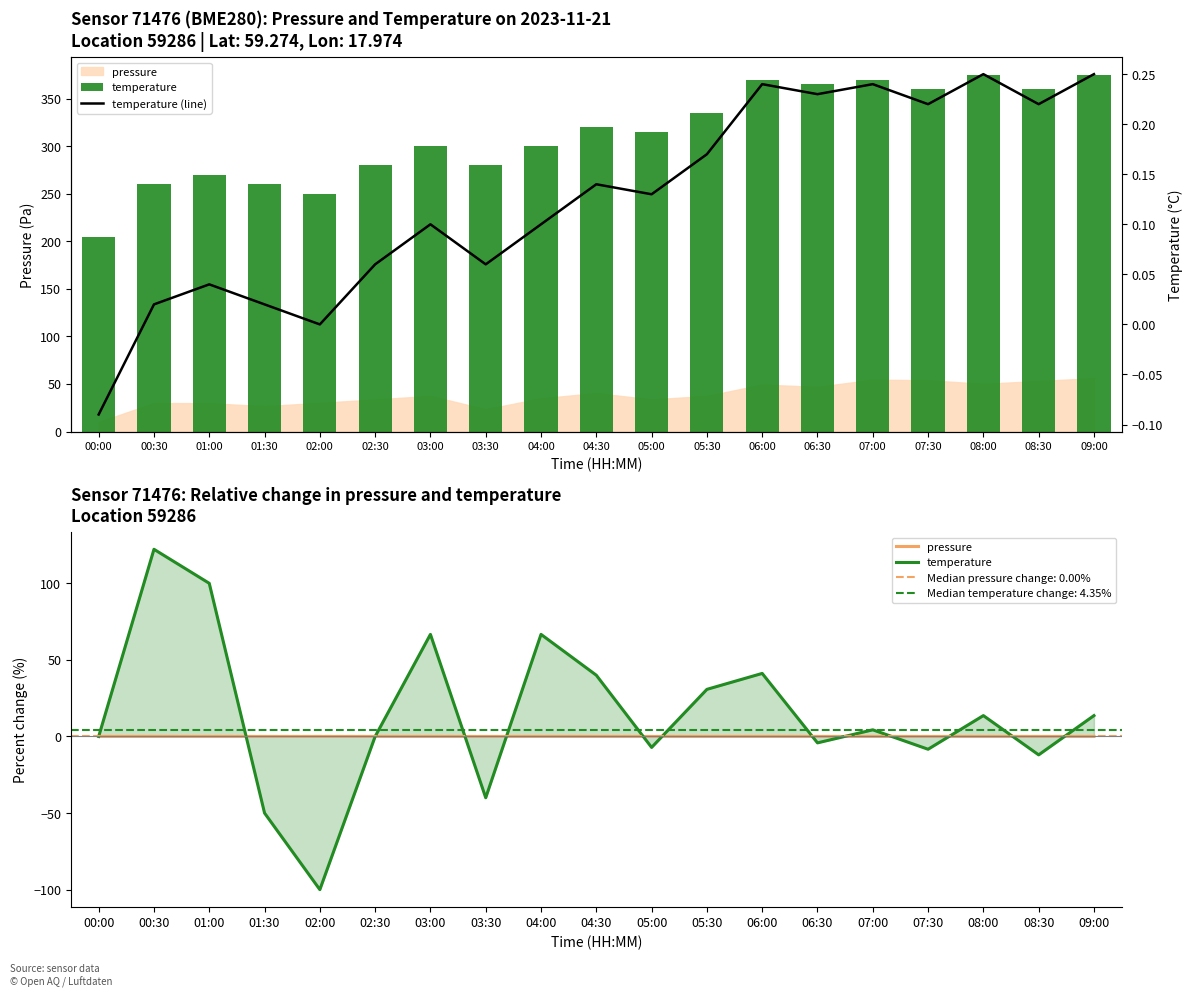

Which series has the largest total across all categories?

temperature